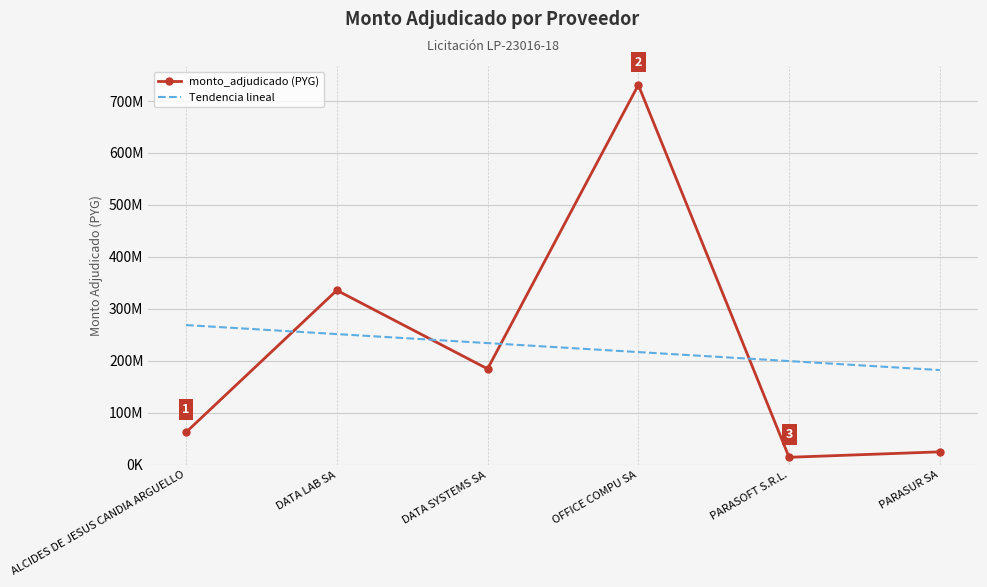

What is the label of the 6th point from the right?

ALCIDES DE JESUS CANDIA ARGUELLO